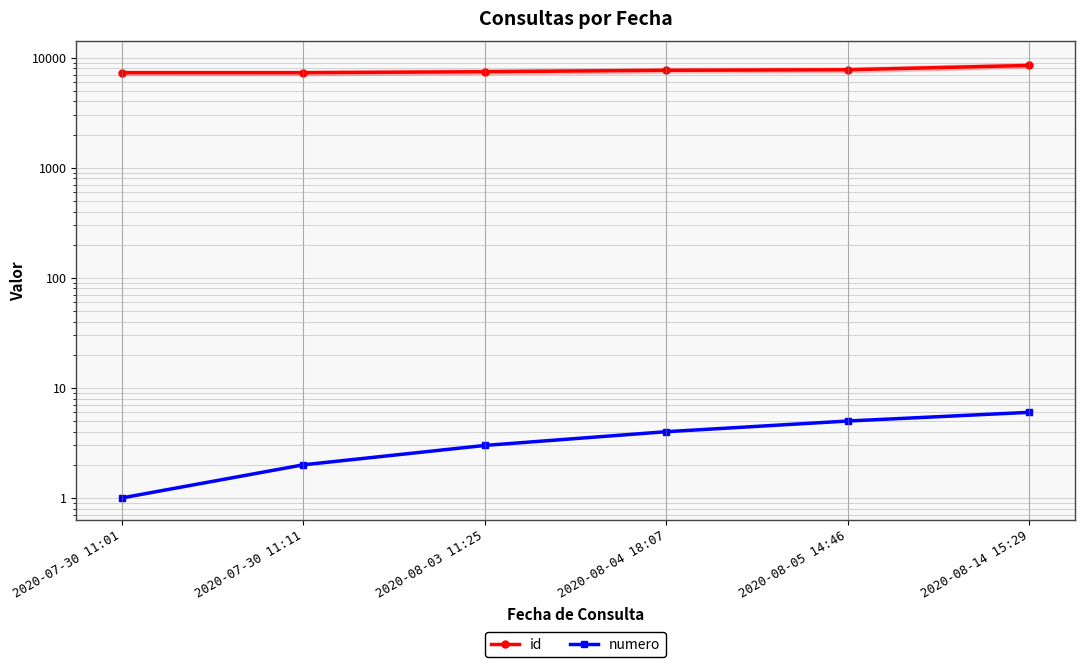

What is the sum of all id values?

45991